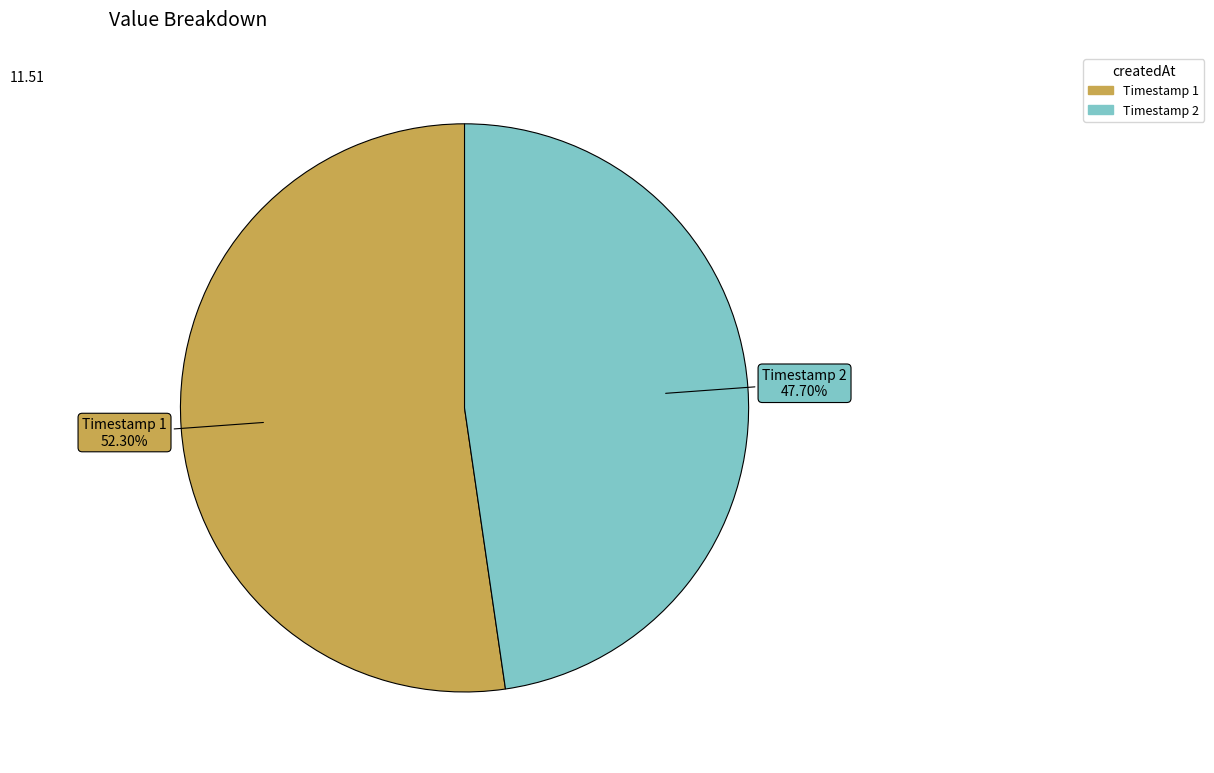

Is there any slice that represents more than half of the pie?

Yes